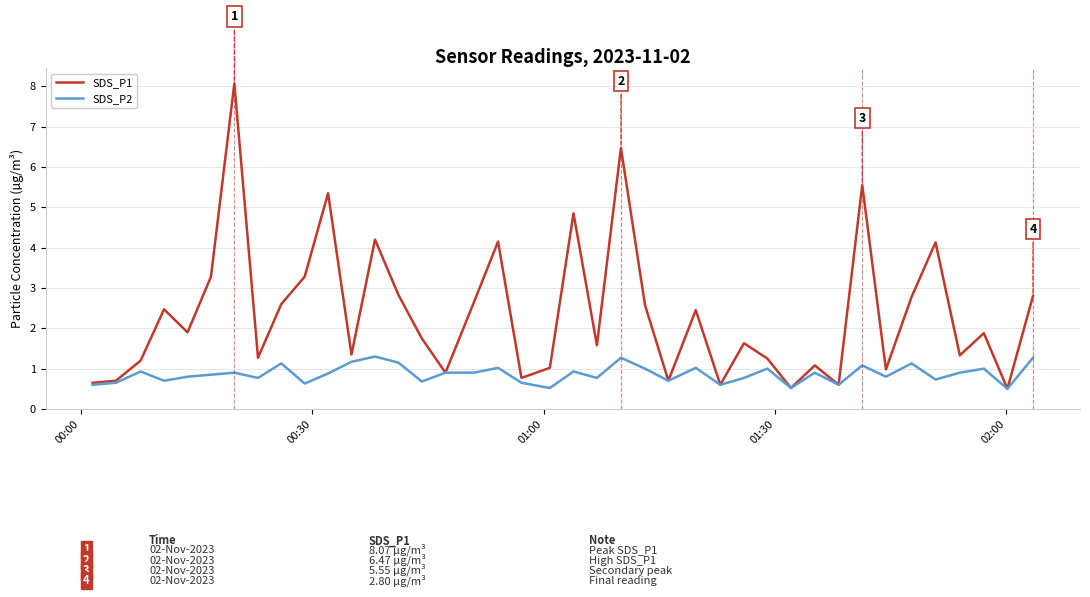

Rank the series by their average value, from lowest to highest.

SDS_P2, SDS_P1